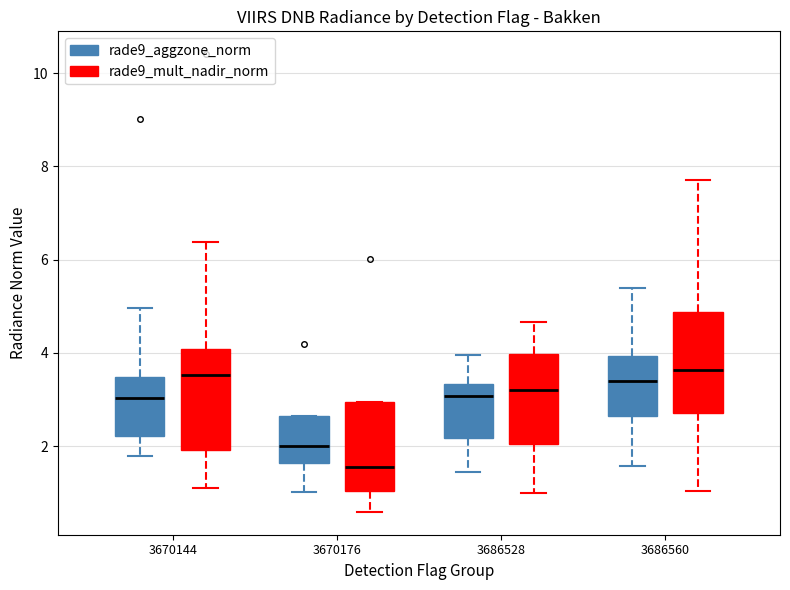

Where does the lower whisker of the box for 3670144 (rade9_aggzone_norm) end on the y-axis? The values are not printed on the chart, so give them approximately, as read against the axis.

1.8